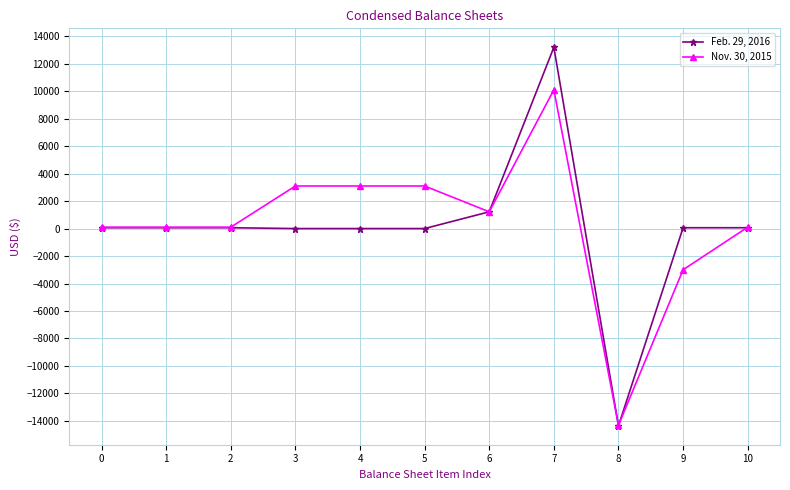

What are all the series names shown in the legend?

Feb. 29, 2016, Nov. 30, 2015